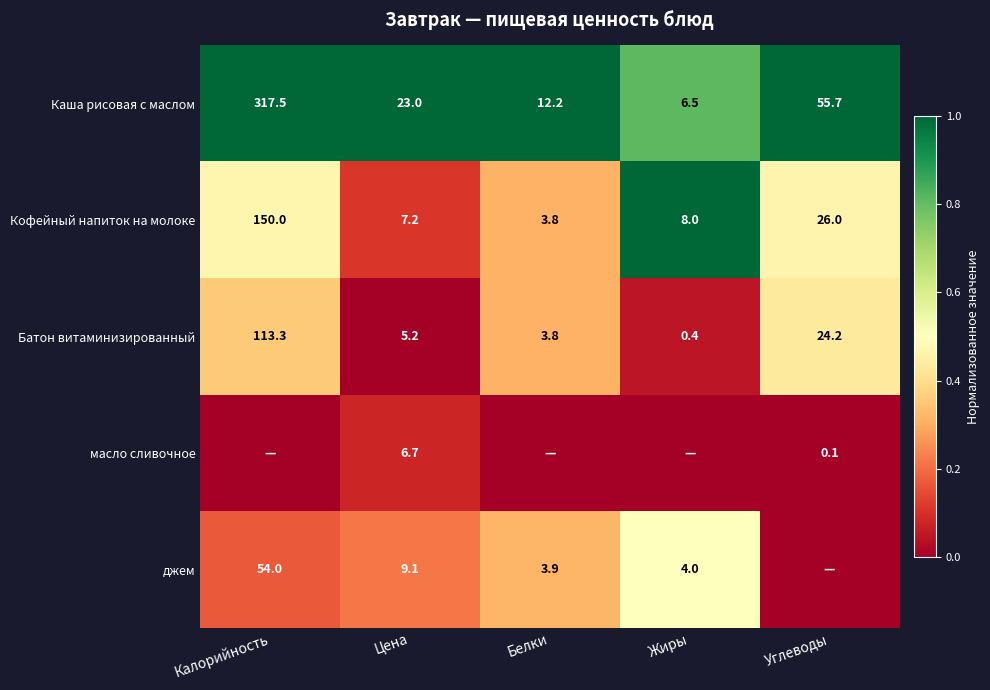

Is it true that Каша рисовая с маслом equals 13.1 at Цена?

False